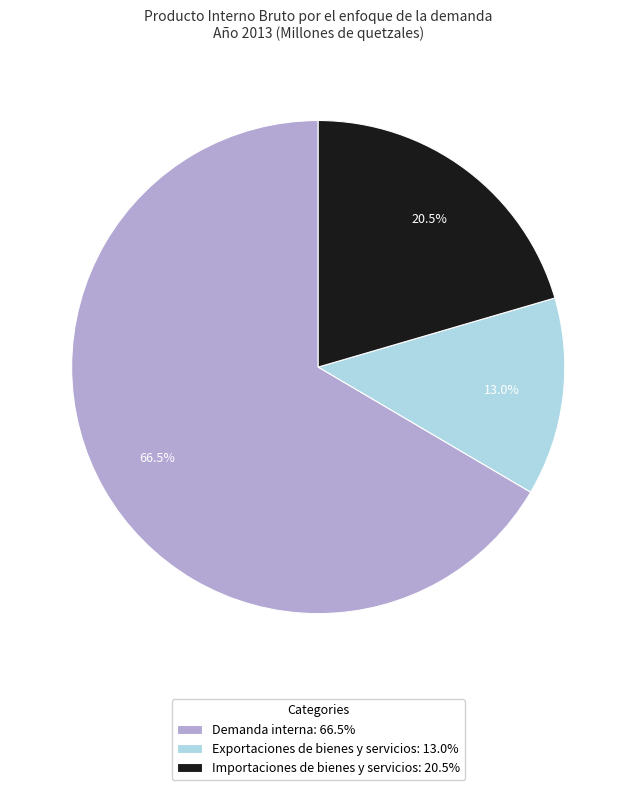

What is the ratio of the value at Demanda interna to the value at Importaciones de bienes y servicios?

3.2